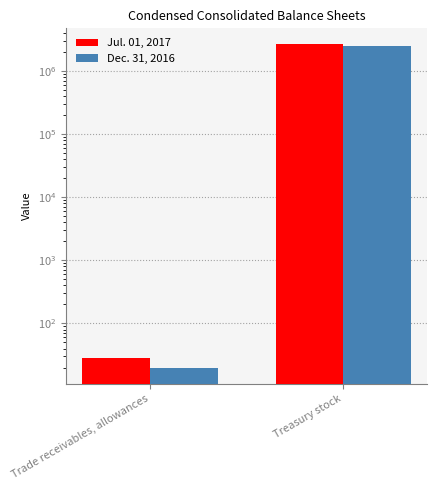

Rank the series by their average value, from lowest to highest.

Dec. 31, 2016, Jul. 01, 2017